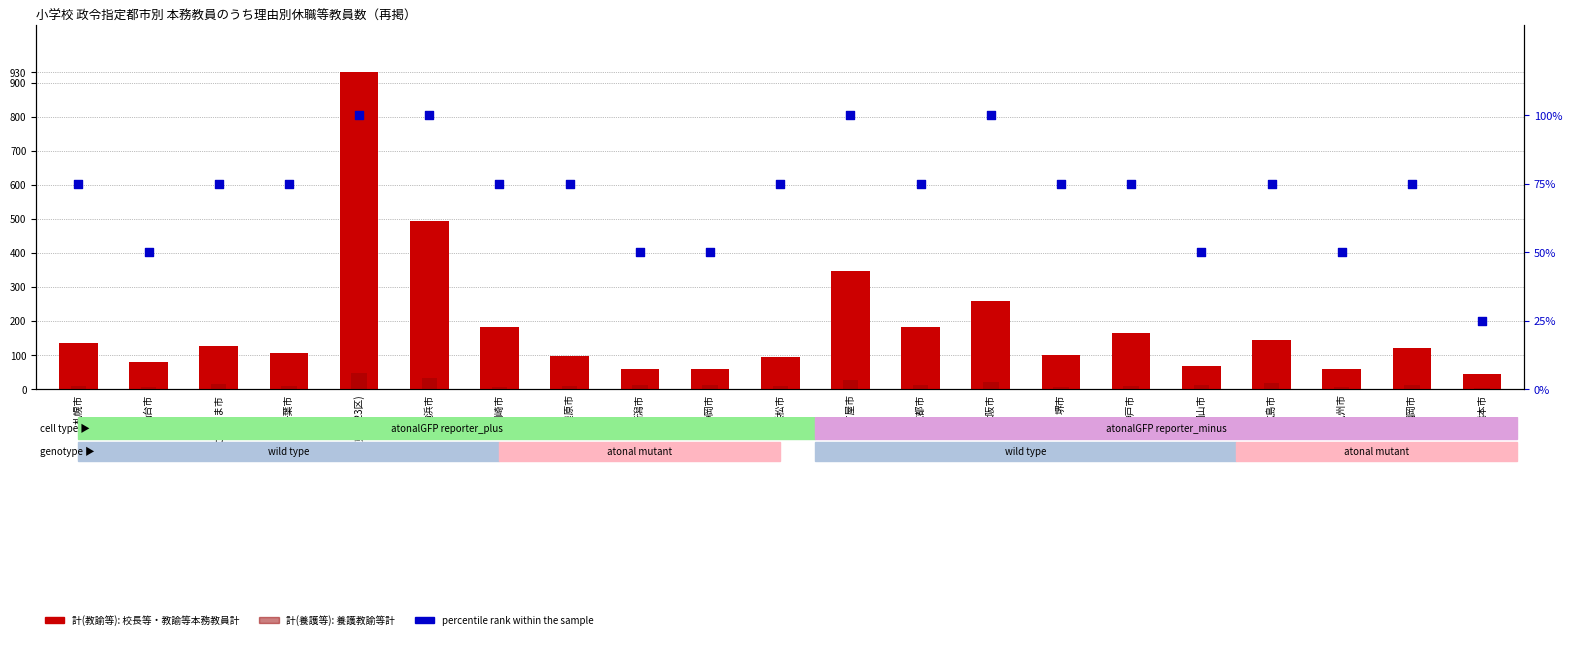

Which series reaches the maximum Y coordinate?

計(教諭等)